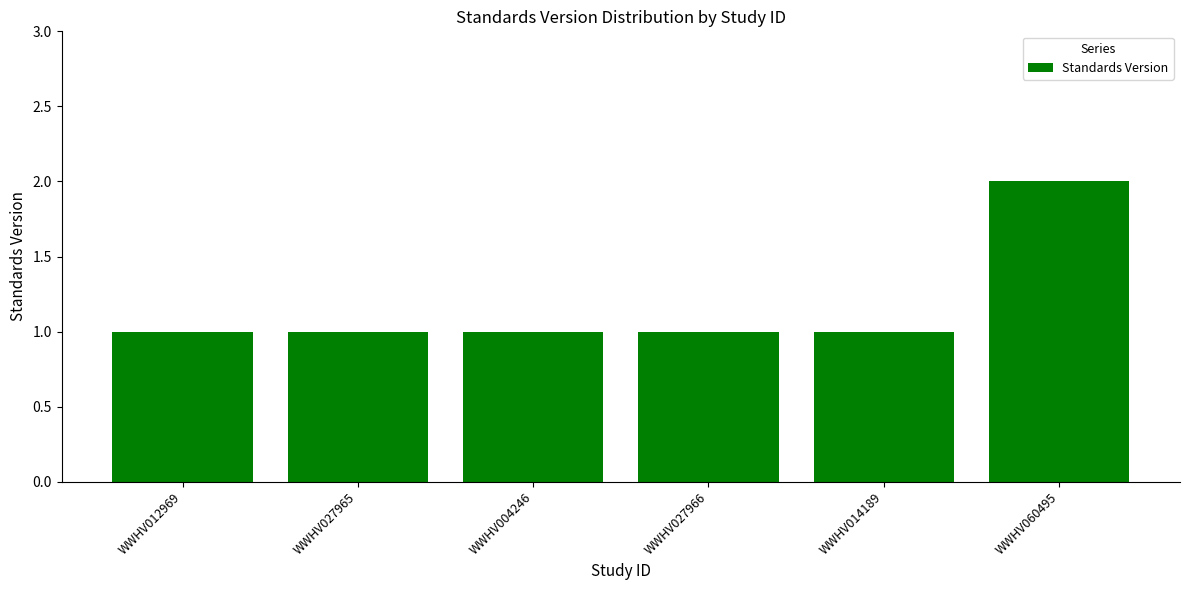

What is the label of the 3rd bar from the right?

WWHV027966